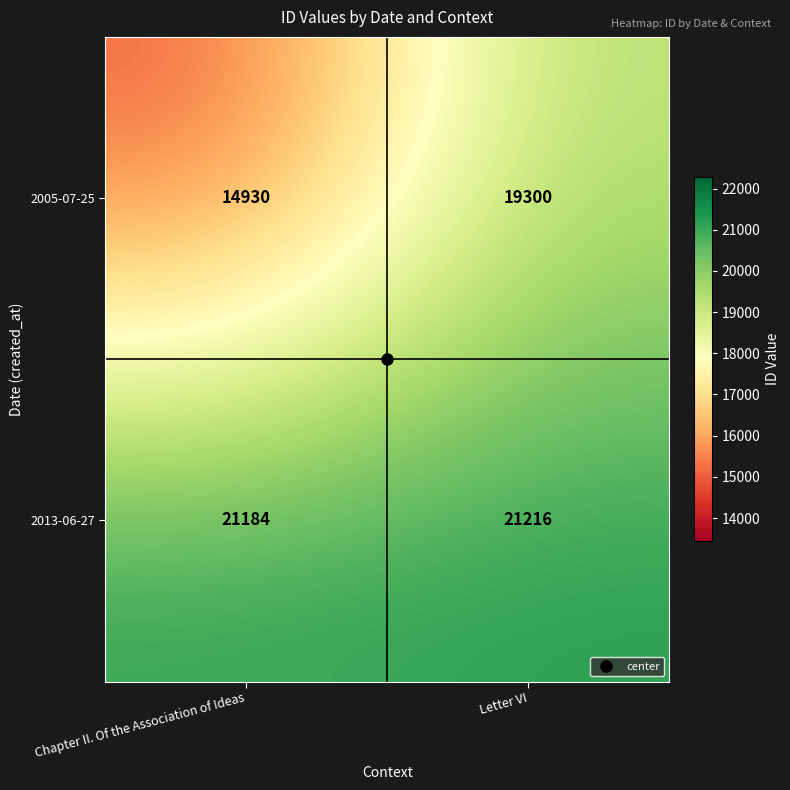

The value of 2005-07-25 at Chapter II. Of the Association of Ideas is 14930. True or false?

True